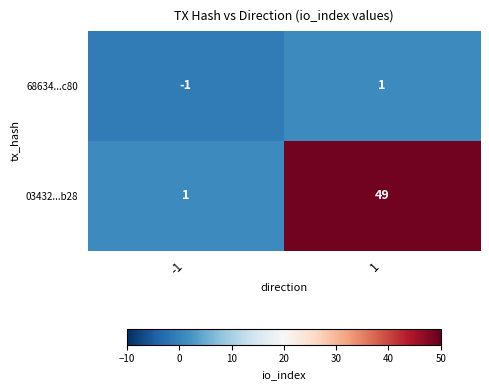

The value of 03432...b28 at 1 is 80. True or false?

False